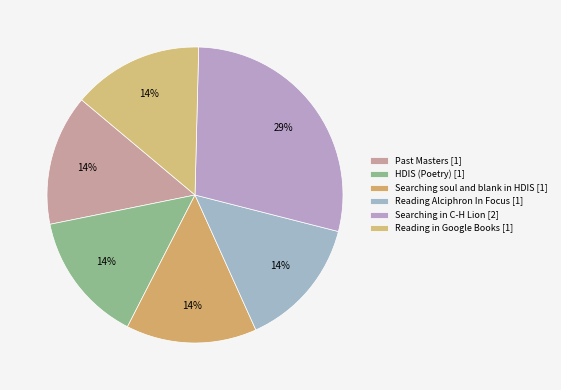

Does HDIS (Poetry) represent more than half of the total?

No